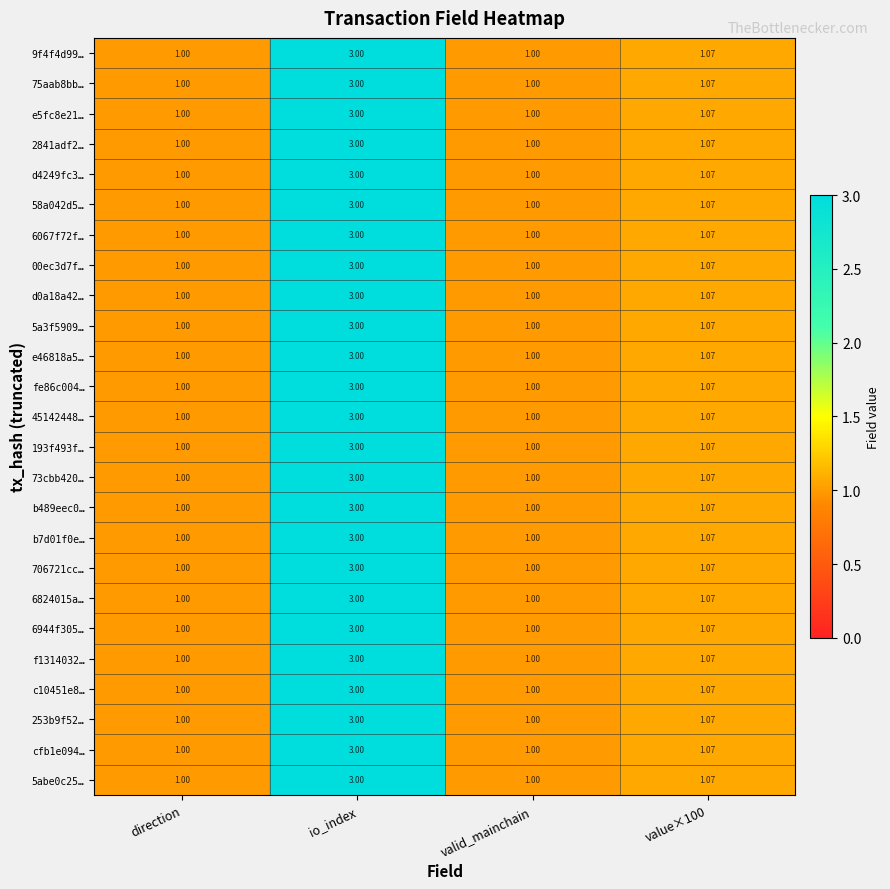

What is the maximum value shown in the chart?

3.0